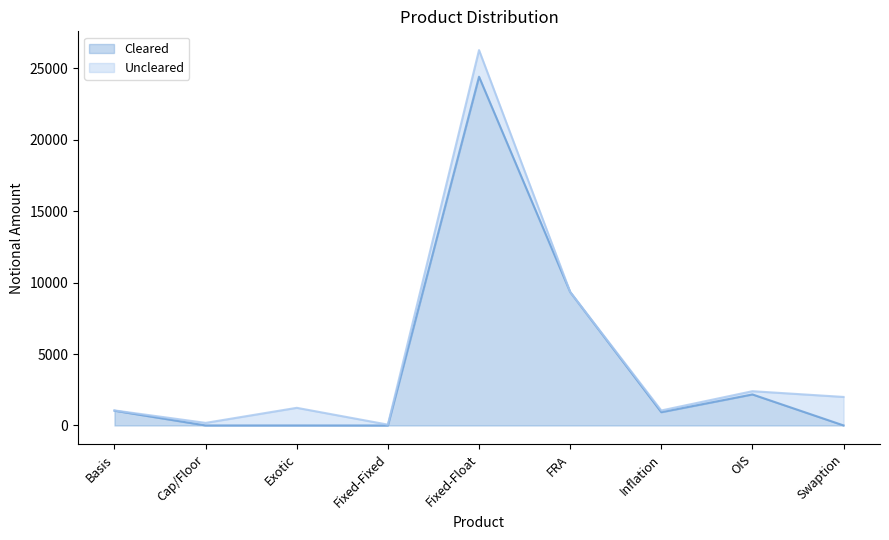

At which category is the sum across all series the highest?

Fixed-Float